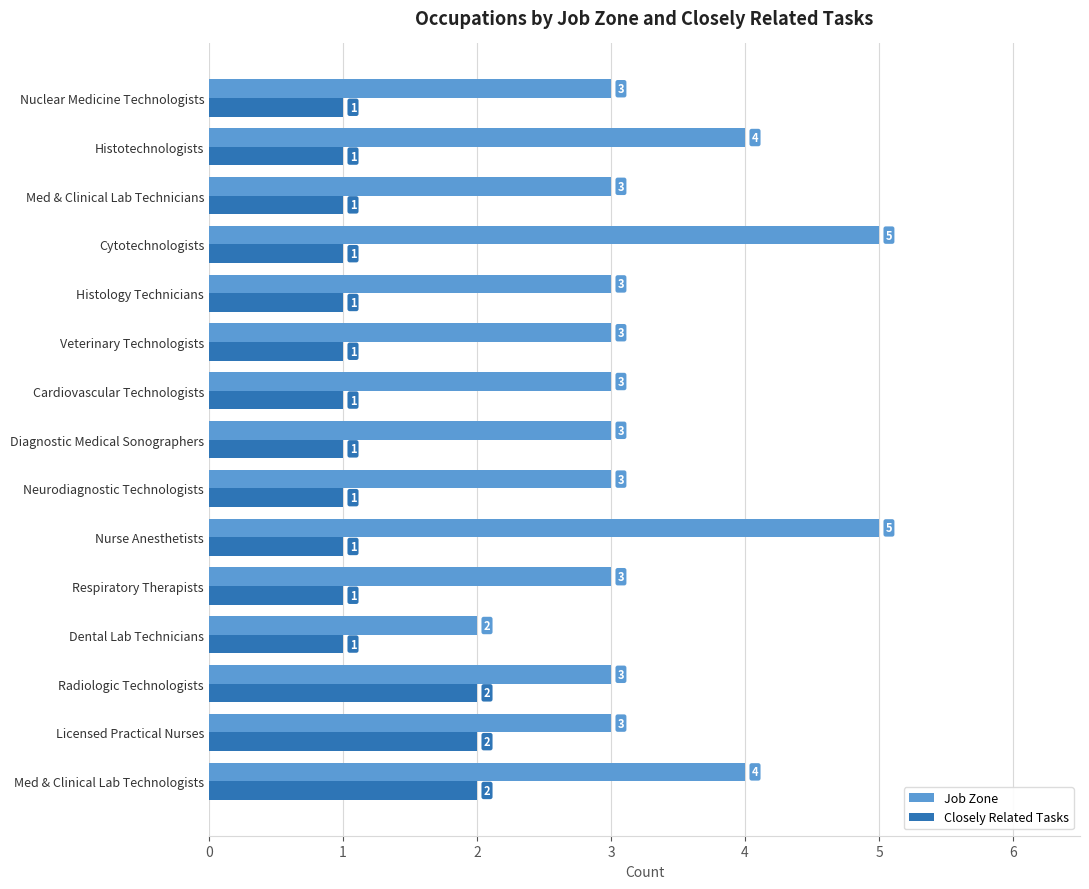

Rank the series by their maximum value, from lowest to highest.

Closely Related Tasks, Job Zone